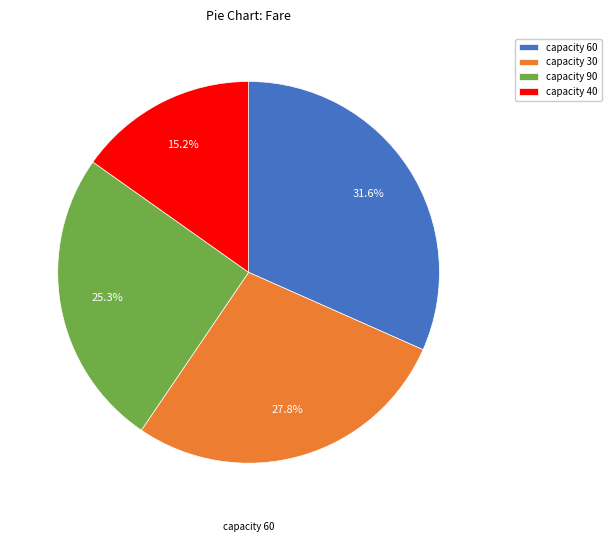

Combined, do capacity 40 and capacity 90 account for over 50%?

No